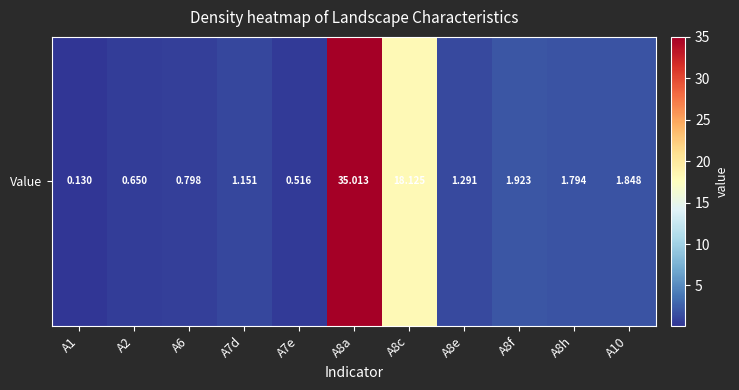

Rank the categories by value from lowest to highest.

A1, A7e, A2, A6, A7d, A8e, A8h, A10, A8f, A8c, A8a